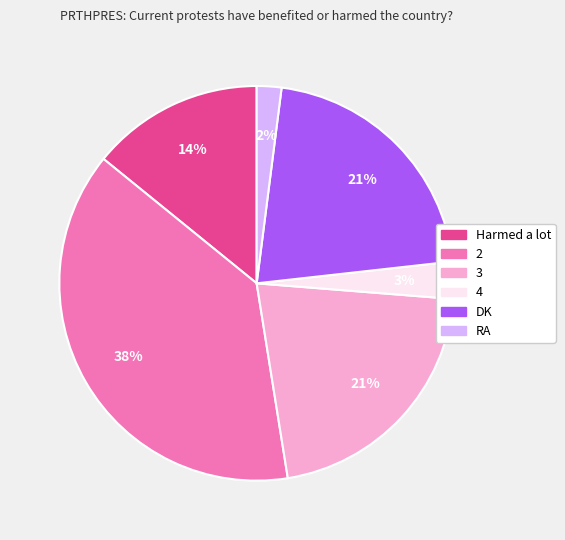

To the nearest percent, what is the difference between the largest and smallest slice percentages?

36%